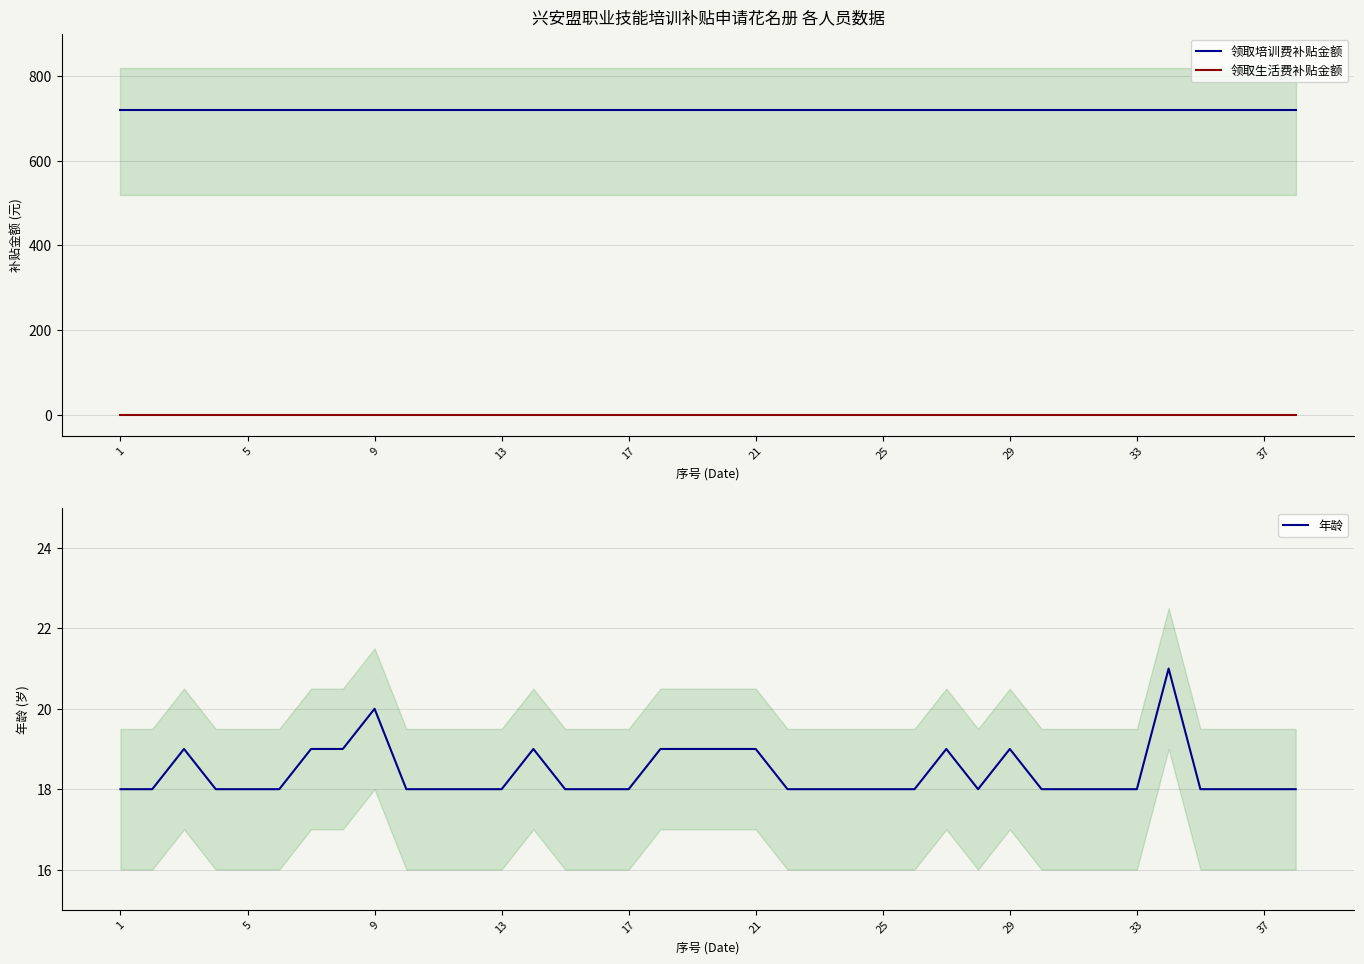

Which label corresponds to the smallest value in the chart?

1